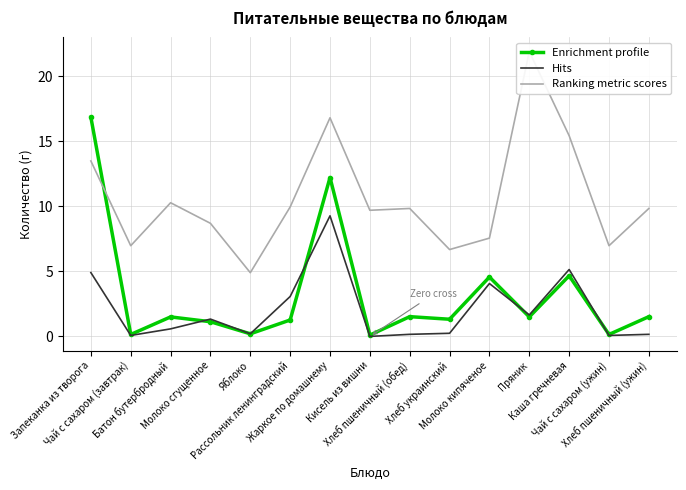

True or false: Углеводы and Жиры intersect in this chart.

False